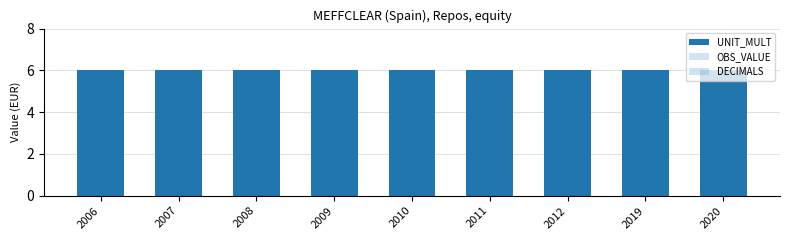

The value of UNIT_MULT at 2007 is 6. True or false?

True